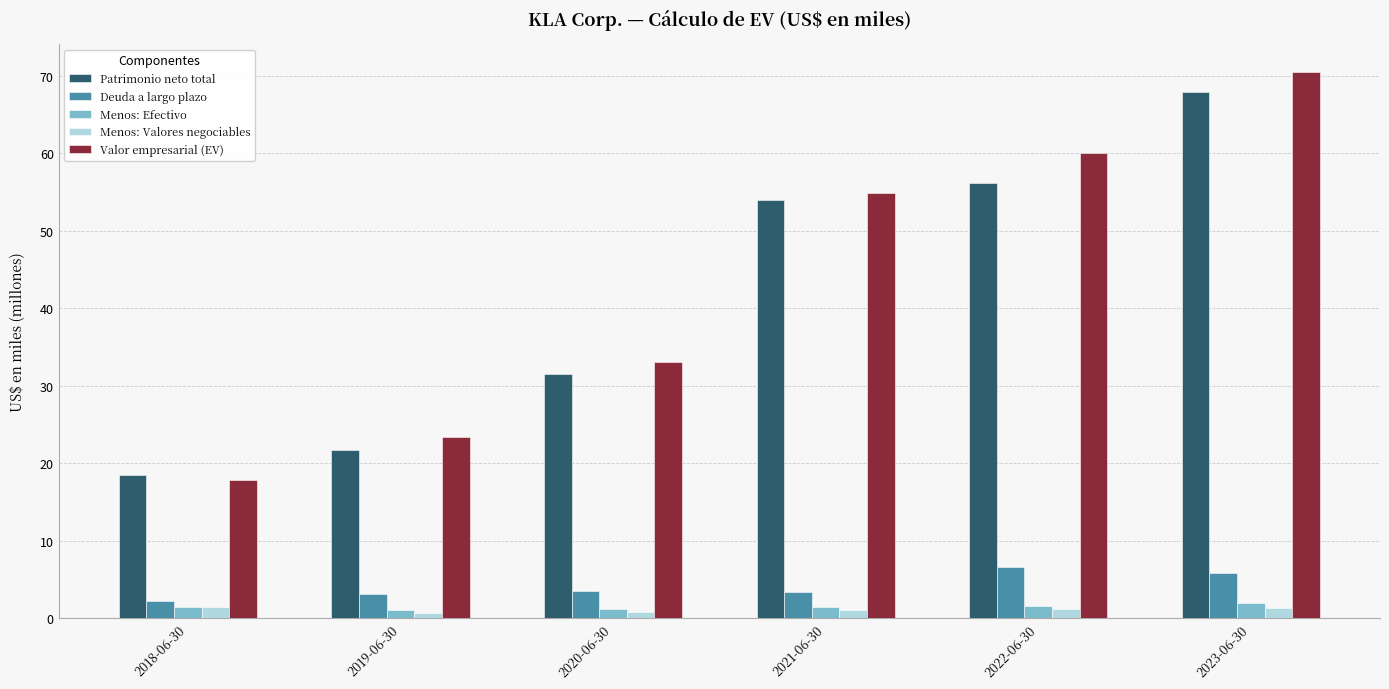

What is the sum of all Menos: Efectivo values?

8.6